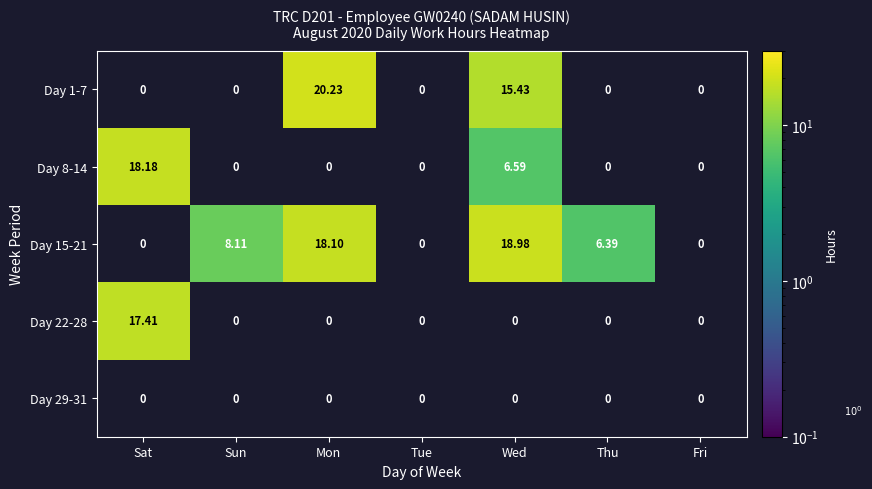

True or false: Day 8-14 has a value of 30.1 at Sat.

False